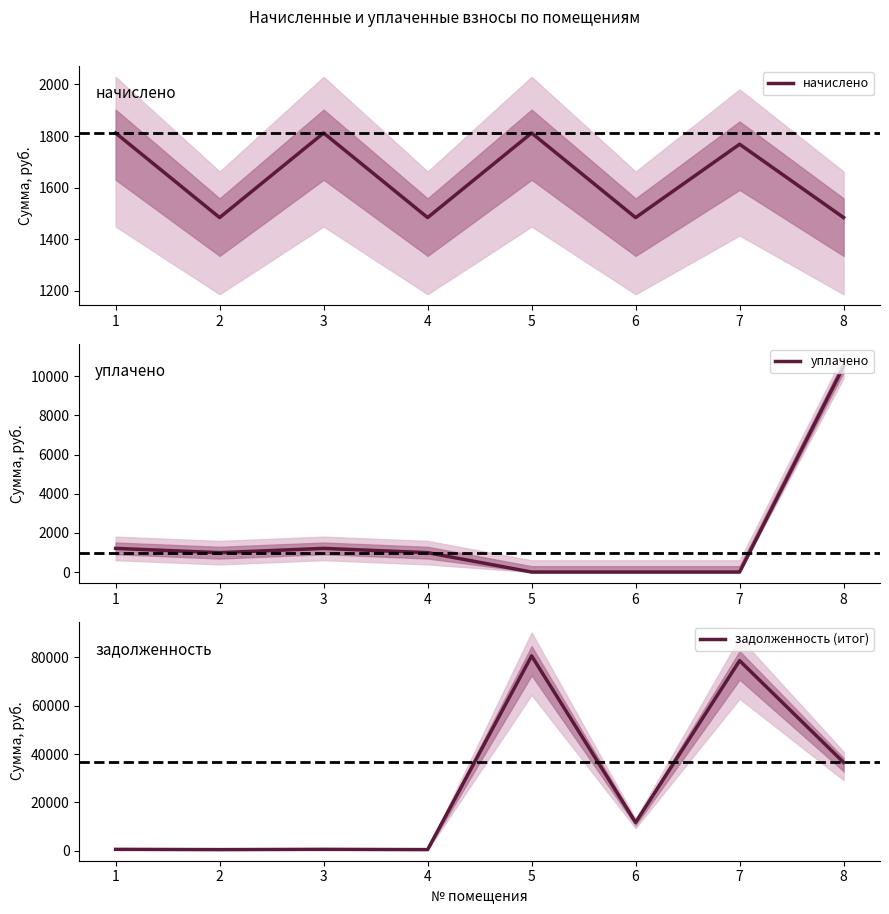

At 1, list the series in order from smallest to largest.

задолженность (итог), уплачено, начислено